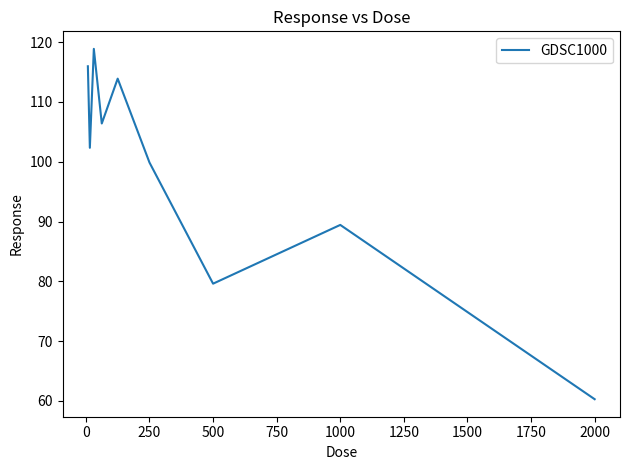

What is the smallest value displayed?

60.3